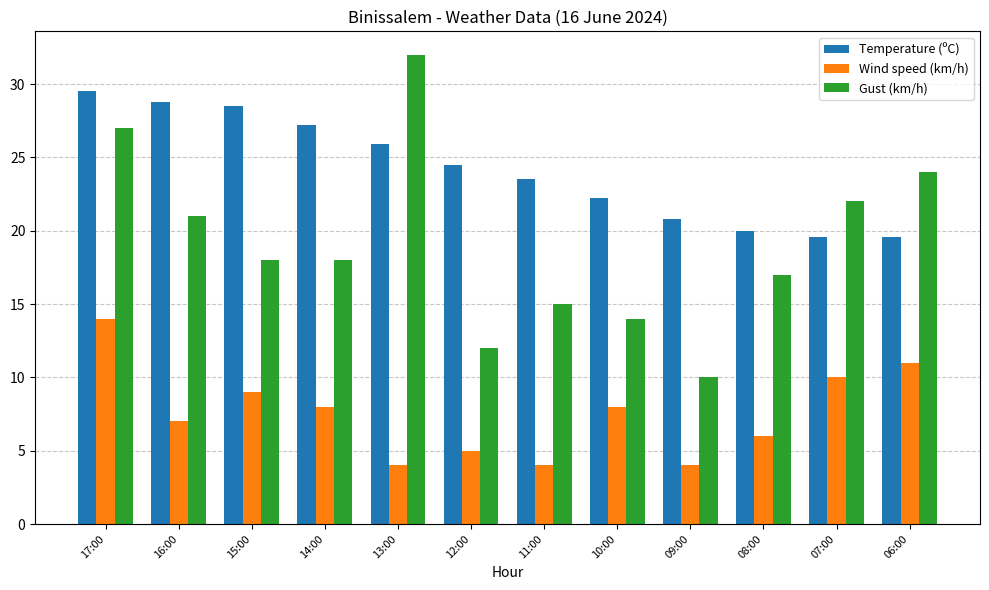

True or false: Wind speed (km/h) has a value of 7.0 at 16:00.

True